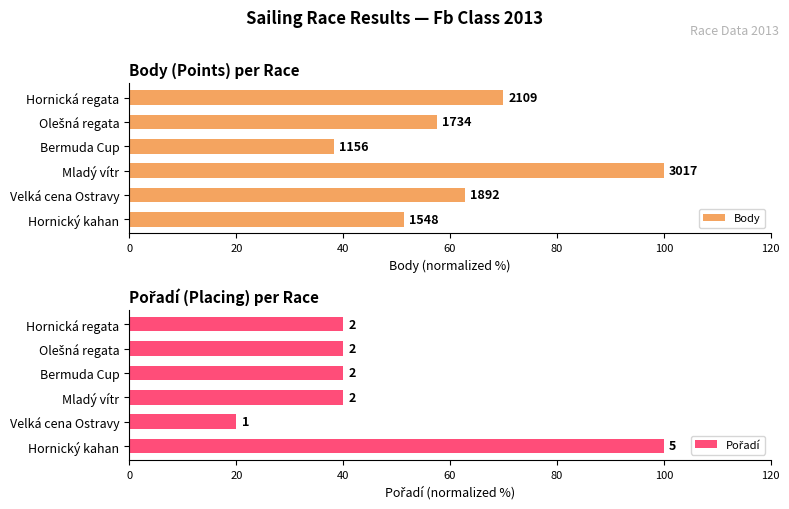

Rank the series at Bermuda Cup from lowest to highest value.

Body, Pořadí